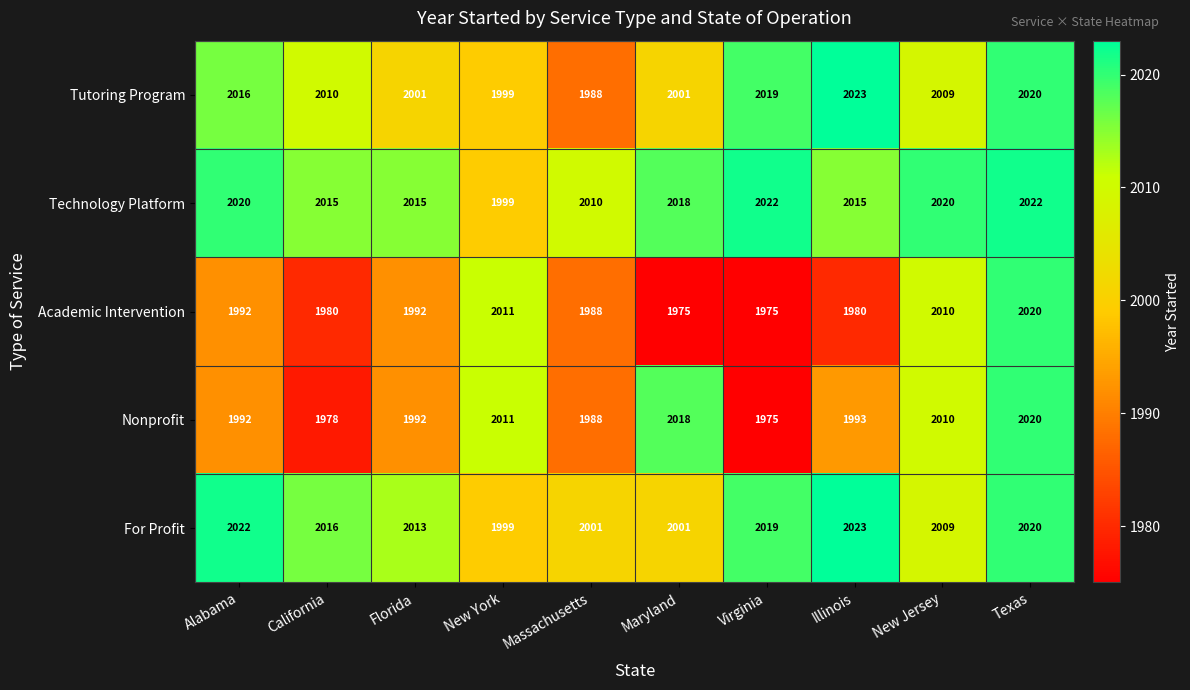

Between California and New York, which series saw the biggest shift?

Nonprofit